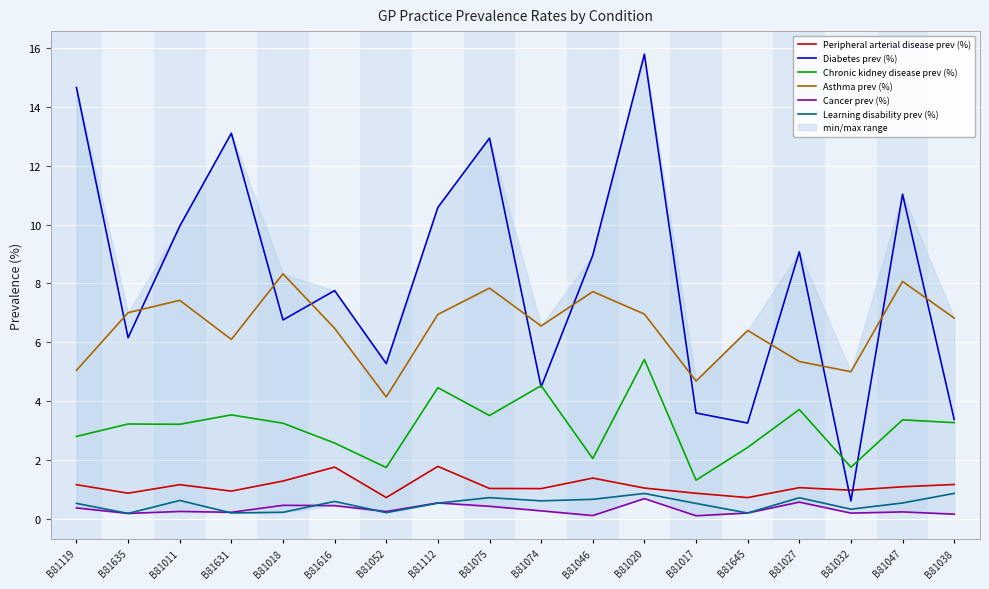

What are all the series names shown in the legend?

Peripheral arterial disease prev (%), Diabetes prev (%), Chronic kidney disease prev (%), Asthma prev (%), Cancer prev (%), Learning disability prev (%)